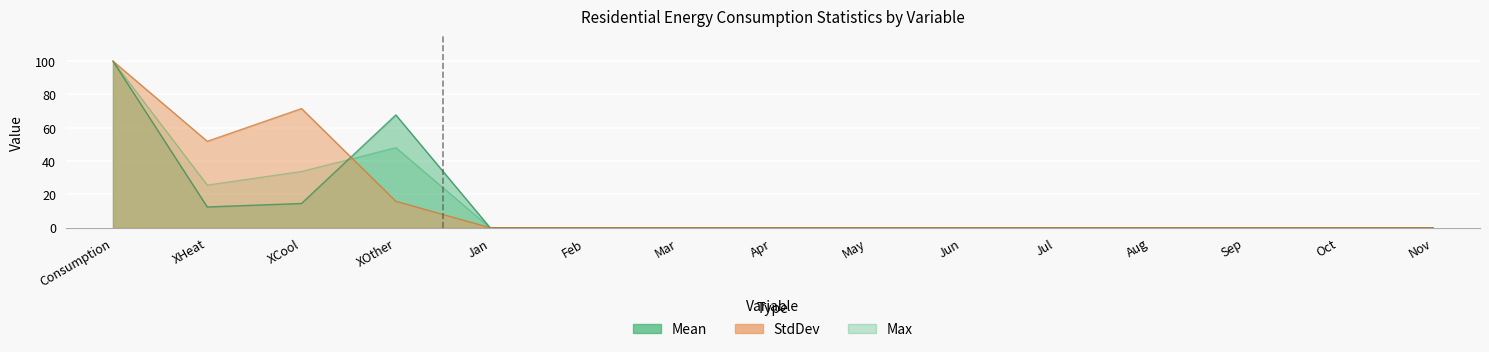

The value of Max at May is 53.9. True or false?

False